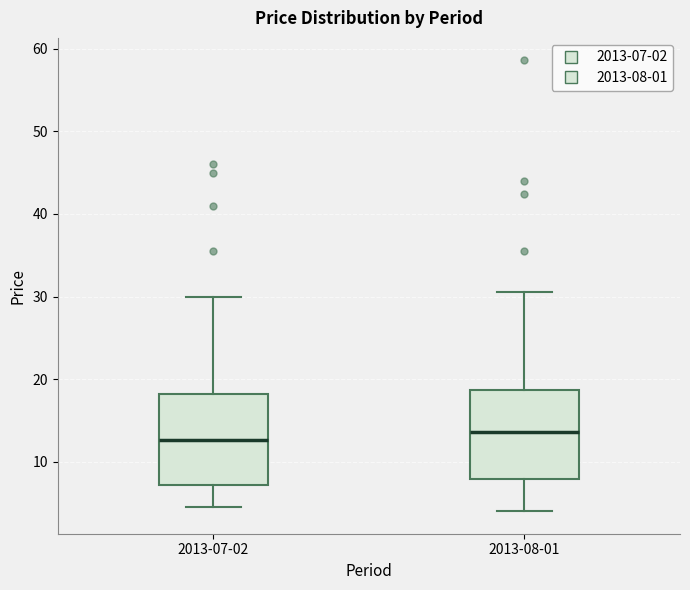

Reading left to right, read every box against the y-axis: the position of its median line, the range the box covers, and the ends of its whiskers. The values are not printed on the chart, so give them approximately, as read against the axis.

2013-07-02: median 13, box 7 to 18, whiskers 4 to 30
2013-08-01: median 14, box 8 to 19, whiskers 4 to 31